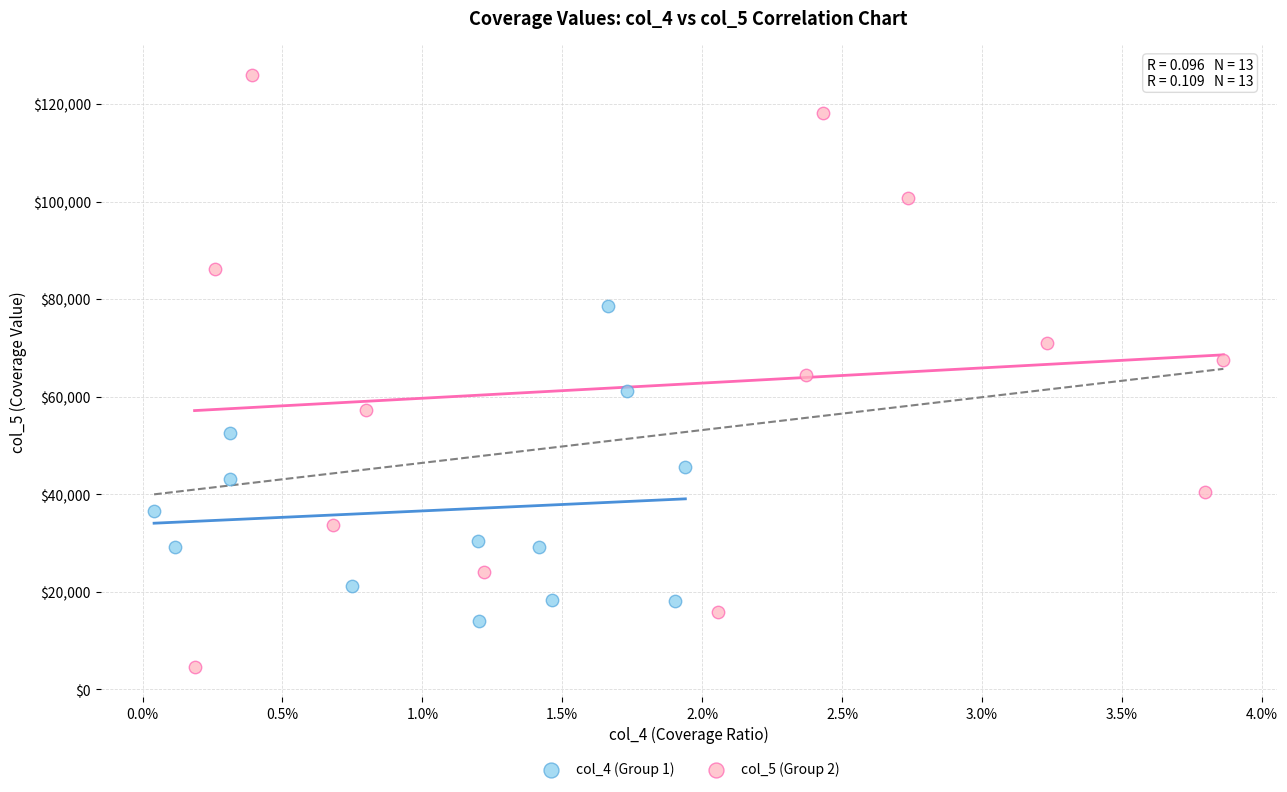

Which series reaches the minimum Y coordinate?

col_5 (Group 2)